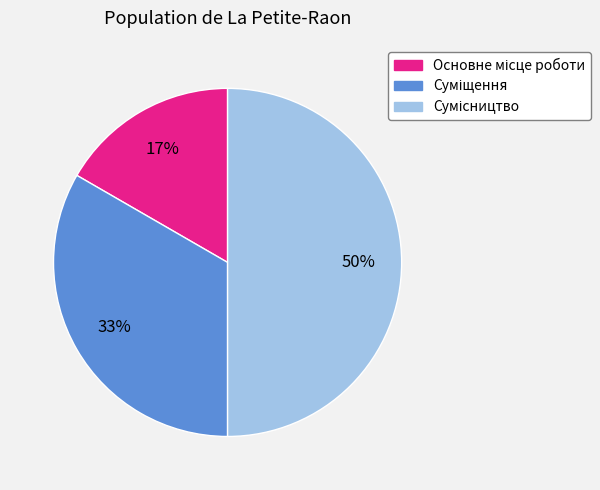

To the nearest percent, what is the average slice percentage?

33%